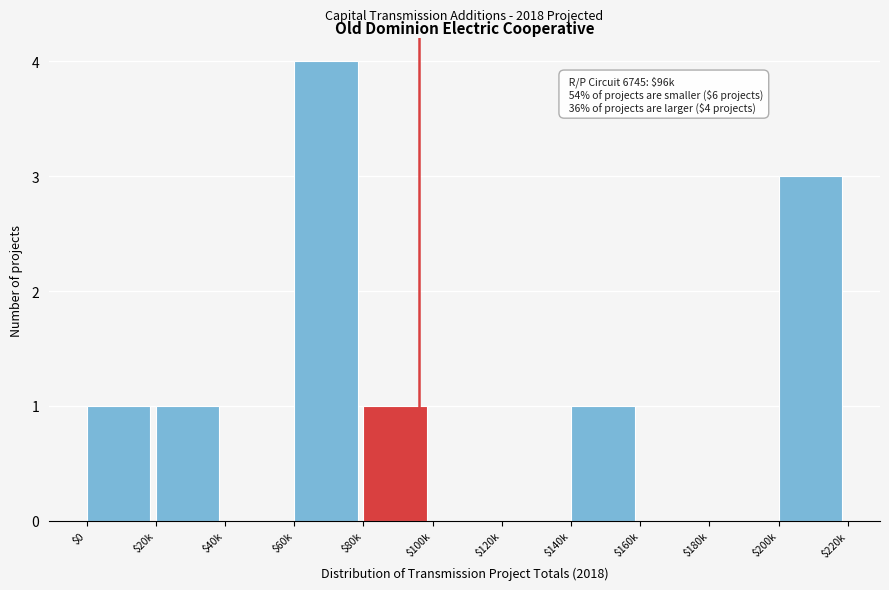

Which category has the highest value across all series?

$60k